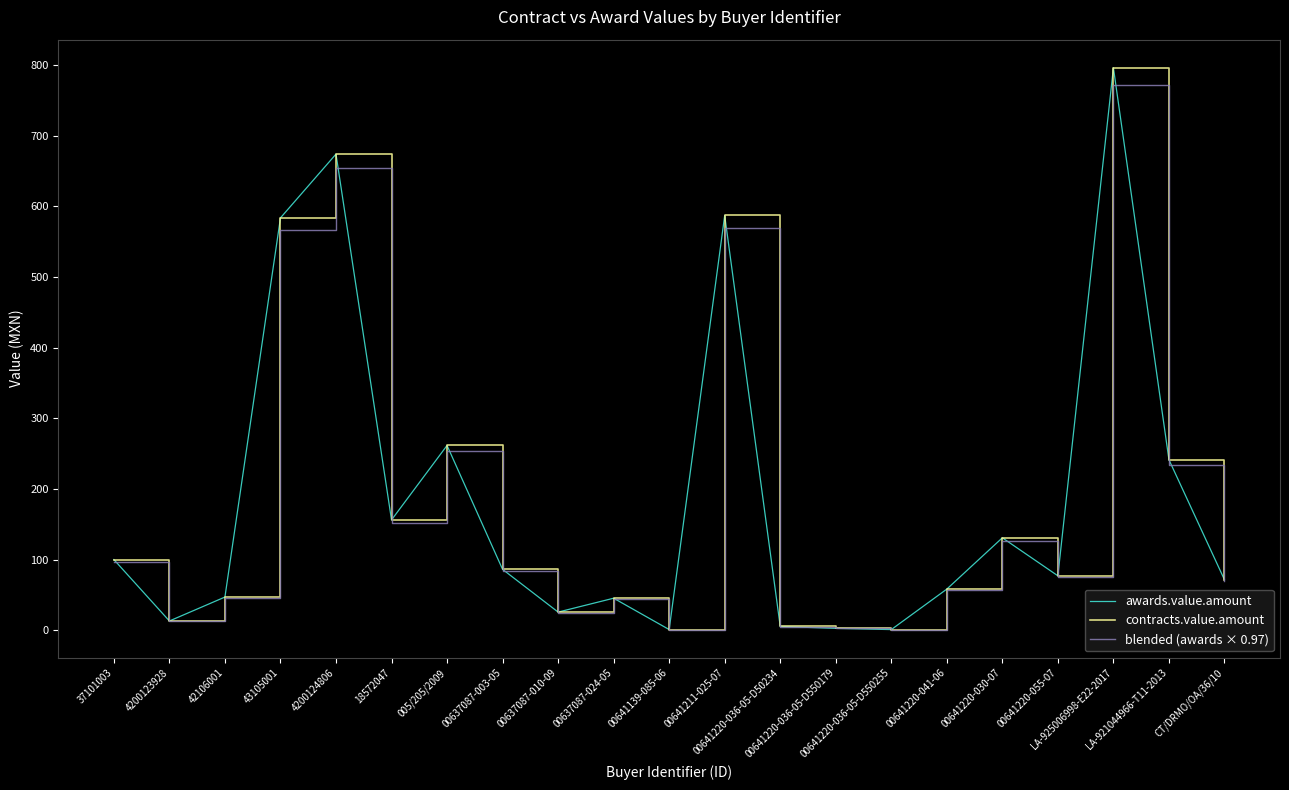

Between 00637087-024-05 and 00641220-036-05-D550255, which series saw the biggest shift?

awards.value.amount